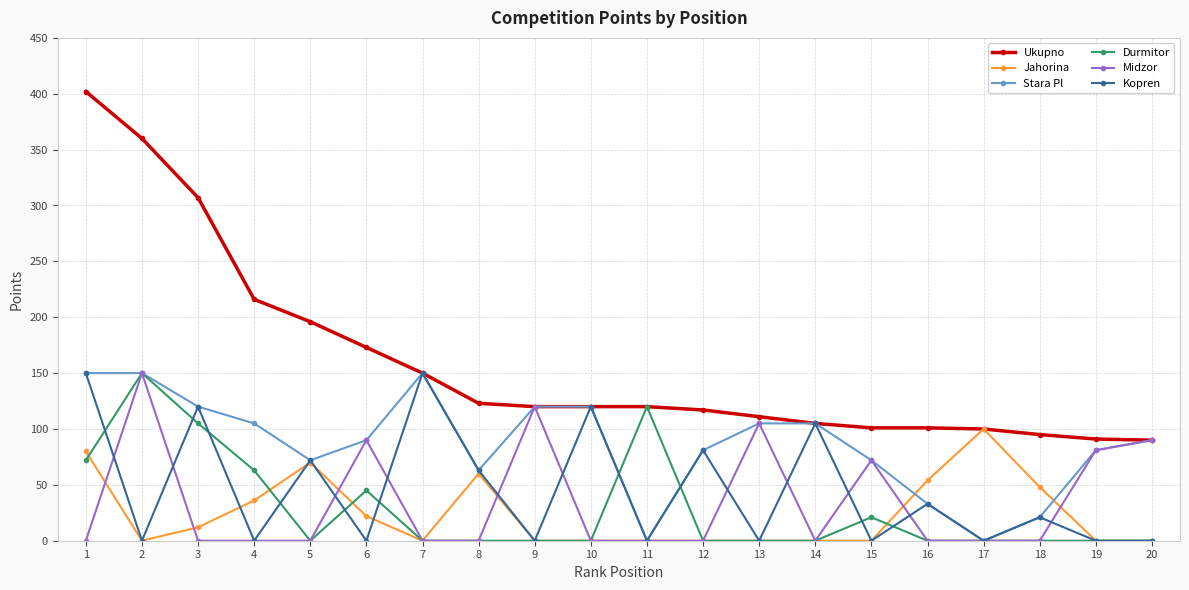

At which category does Kopren reach its first local peak?

3